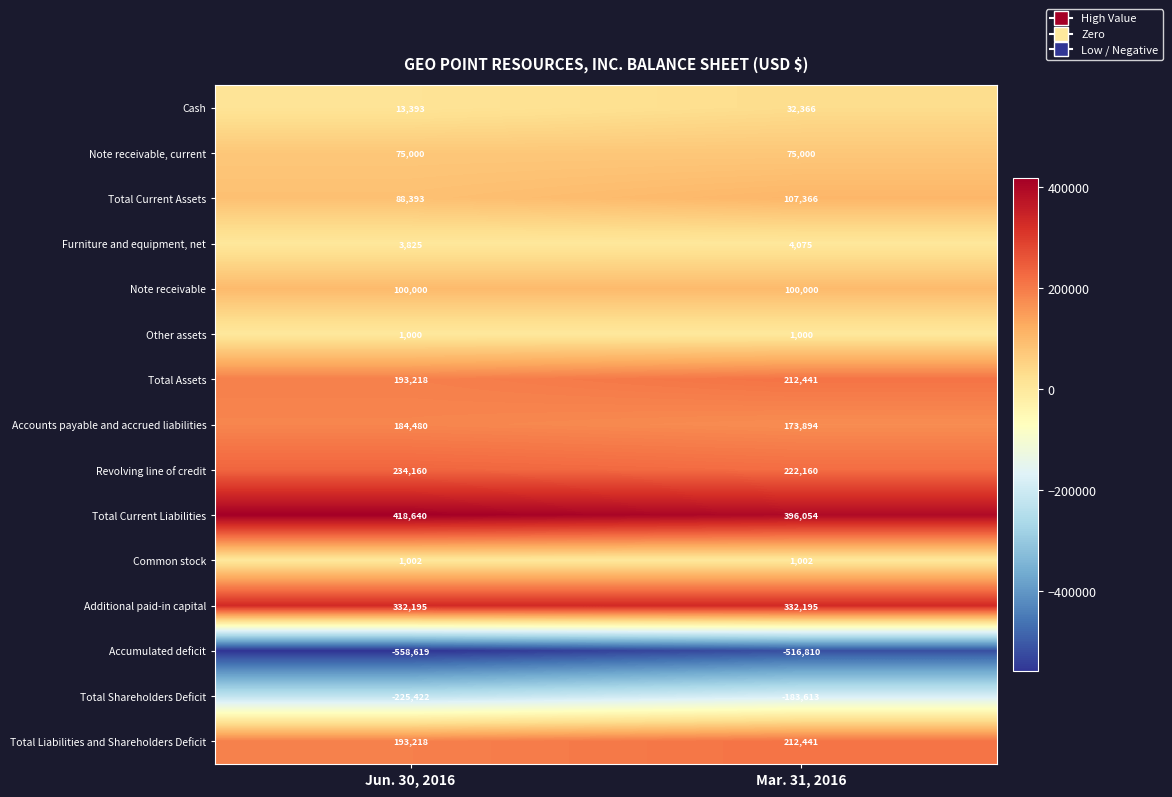

Reading left to right, what are all the values shown in this chart?

Cash: 13393	32366
Note receivable, current: 75000	75000
Total Current Assets: 88393	107366
Furniture and equipment, net: 3825	4075
Note receivable: 100000	100000
Other assets: 1000	1000
Total Assets: 193218	212441
Accounts payable and accrued liabilities: 184480	173894
Revolving line of credit: 234160	222160
Total Current Liabilities: 418640	396054
Common stock: 1002	1002
Additional paid-in capital: 332195	332195
Accumulated deficit: -558619	-516810
Total Shareholders Deficit: -225422	-183613
Total Liabilities and Shareholders Deficit: 193218	212441